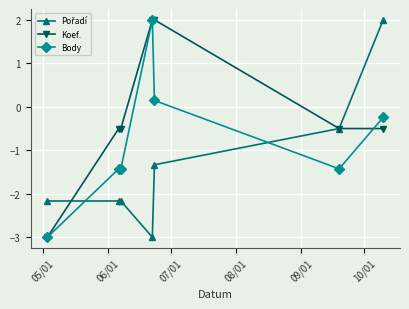

What is the maximum value shown in the chart?

2.0